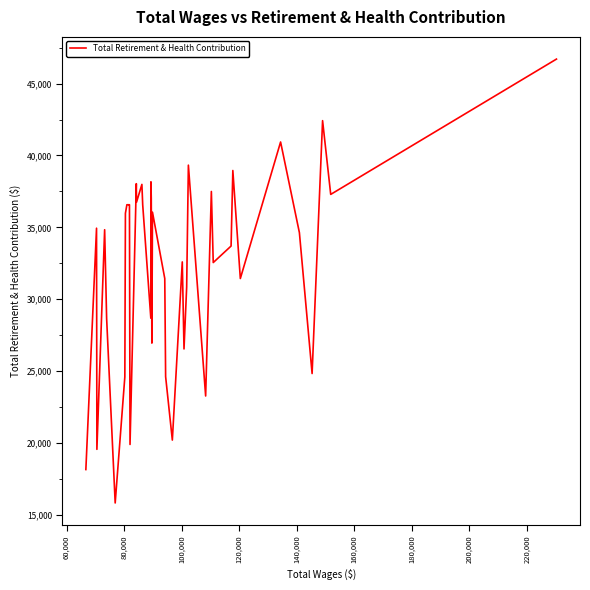

What is the greatest value displayed?

46704